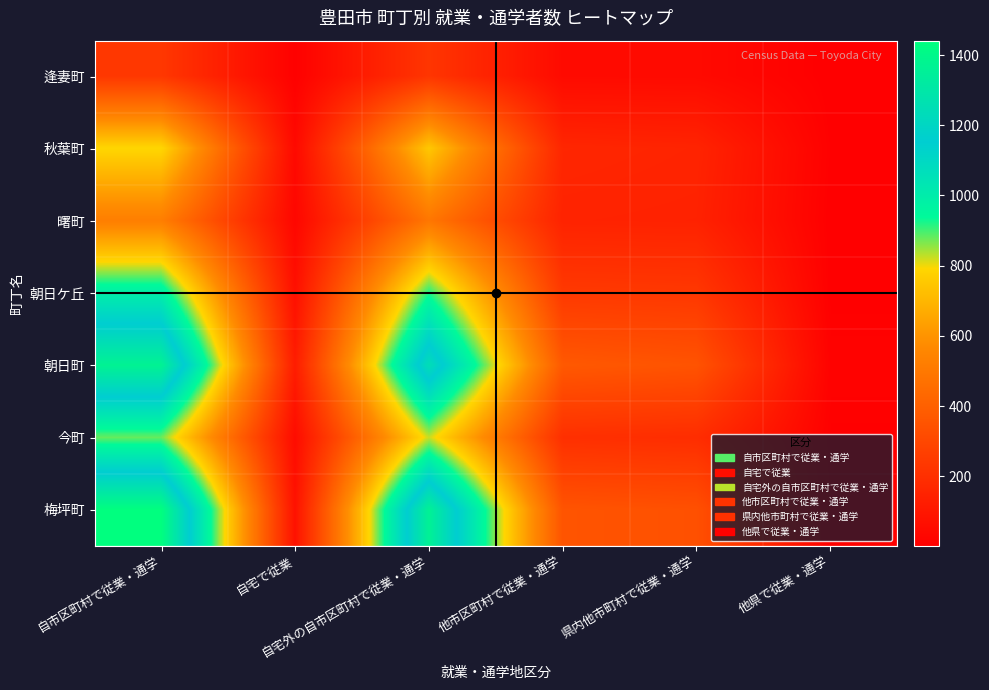

Reading right to left, what are all the values shown in this chart?

逢妻町: 他県で従業・通学=2	県内他市町村で従業・通学=46	他市区町村で従業・通学=48	自宅外の自市区町村で従業・通学=227	自宅で従業=7	自市区町村で従業・通学=234
秋葉町: 他県で従業・通学=7	県内他市町村で従業・通学=153	他市区町村で従業・通学=163	自宅外の自市区町村で従業・通学=749	自宅で従業=42	自市区町村で従業・通学=791
曙町: 他県で従業・通学=3	県内他市町村で従業・通学=145	他市区町村で従業・通学=149	自宅外の自市区町村で従業・通学=493	自宅で従業=31	自市区町村で従業・通学=524
朝日ケ丘: 他県で従業・通学=5	県内他市町村で従業・通学=235	他市区町村で従業・通学=241	自宅外の自市区町村で従業・通学=921	自宅で従業=70	自市区町村で従業・通学=991
朝日町: 他県で従業・通学=14	県内他市町村で従業・通学=349	他市区町村で従業・通学=371	自宅外の自市区町村で従業・通学=1246	自宅で従業=123	自市区町村で従業・通学=1369
今町: 他県で従業・通学=6	県内他市町村で従業・通学=192	他市区町村で従業・通学=202	自宅外の自市区町村で従業・通学=825	自宅で従業=54	自市区町村で従業・通学=879
梅坪町: 他県で従業・通学=9	県内他市町村で従業・通学=338	他市区町村で従業・通学=352	自宅外の自市区町村で従業・通学=1363	自宅で従業=78	自市区町村で従業・通学=1441